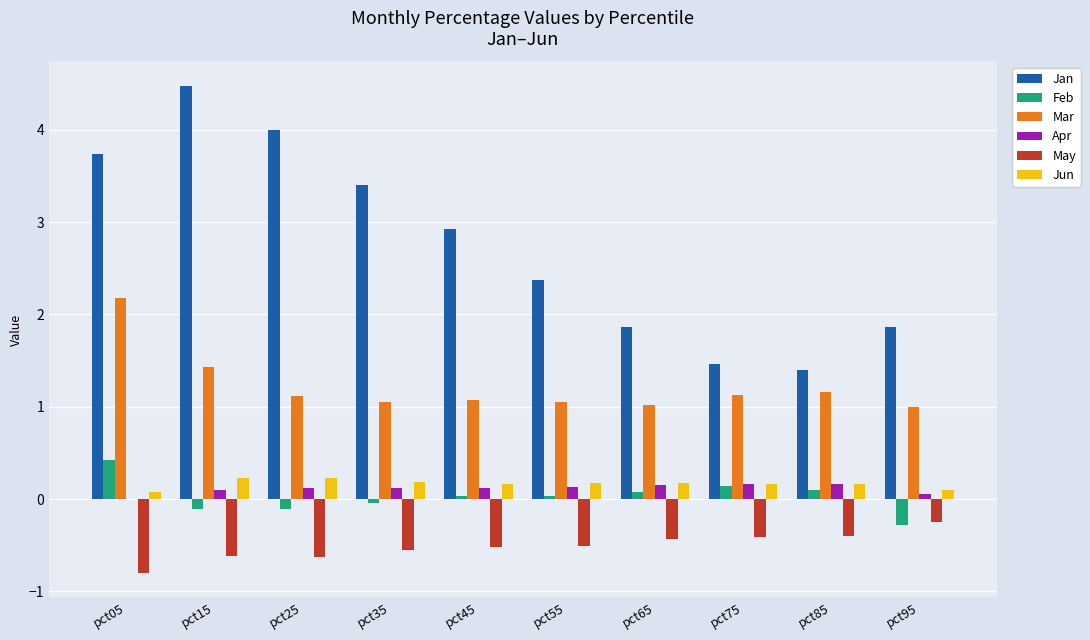

What is the greatest value displayed?

4.5